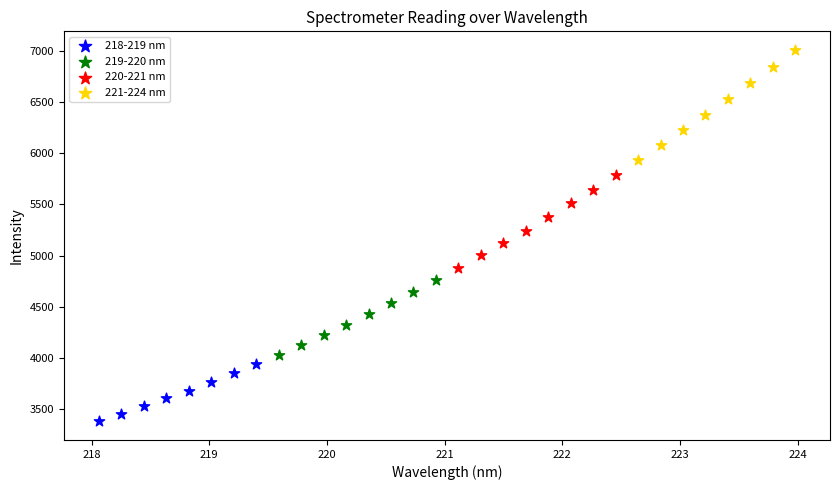

Which series reaches the maximum Y coordinate?

221-224 nm